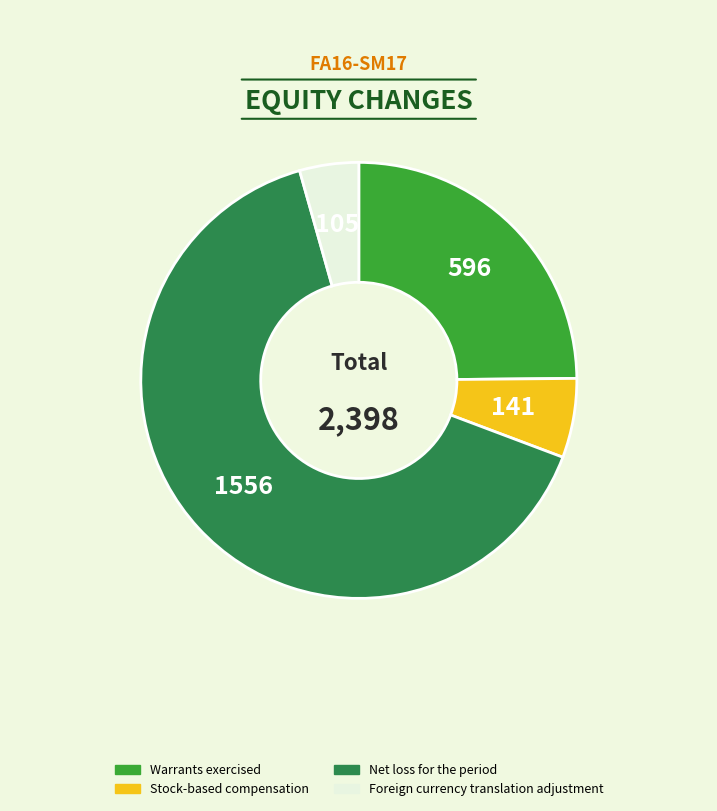

Approximately how many times larger is the value at Net loss for the period compared to Warrants exercised?

2.6